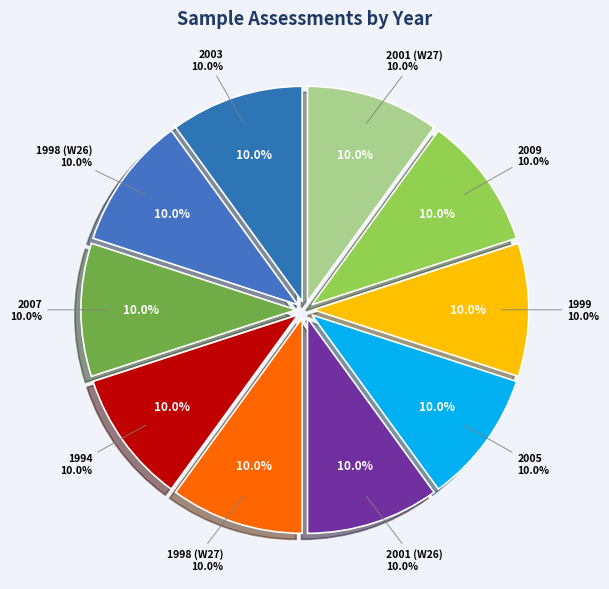

True or false: 2005 accounts for 20% of the total.

False